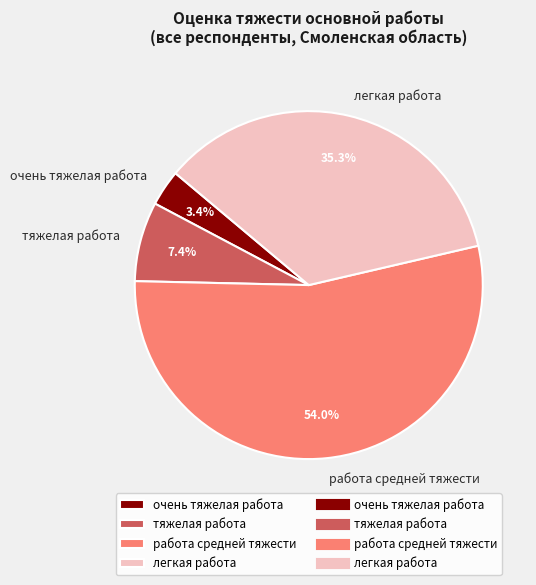

How many segments does this pie chart have?

4